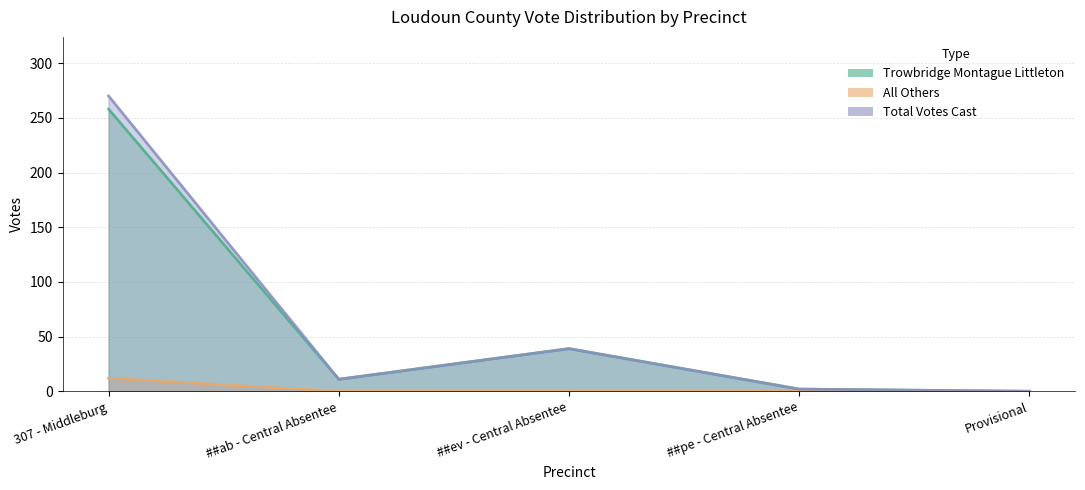

Count the number of categories in the chart.

5